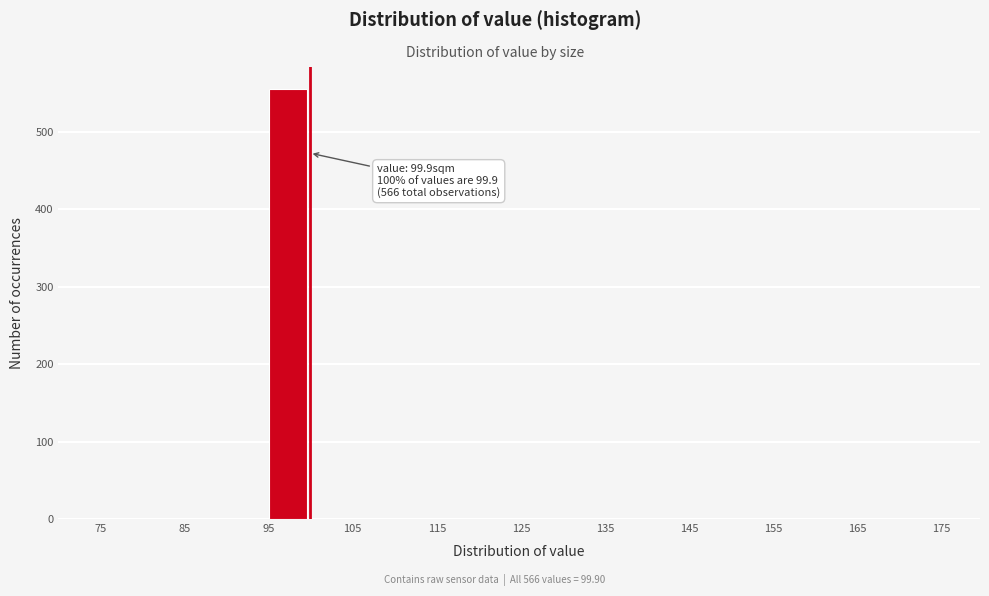

Over which range of the x-axis is the bar tallest?

95 to 100